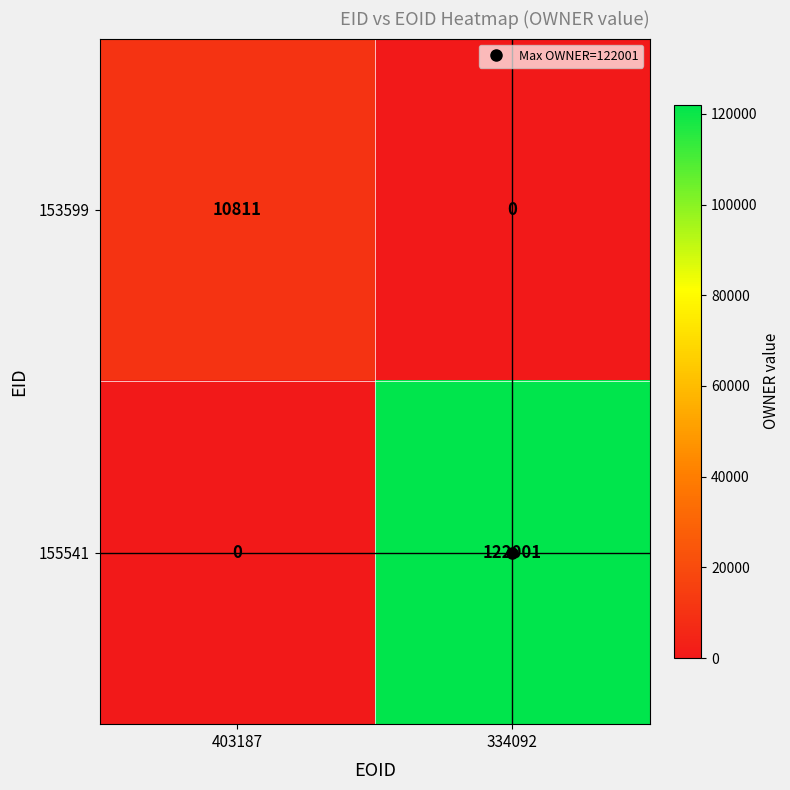

What is the spread (max minus min) of values at 403187?

10811